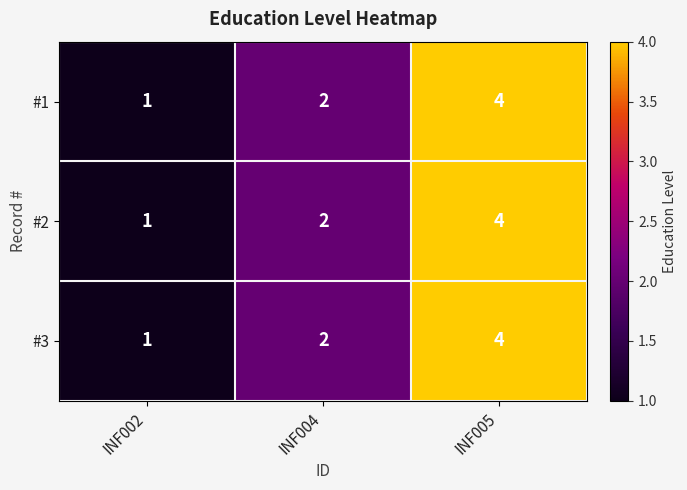

At which category does the chart reach its minimum across all series?

INF002